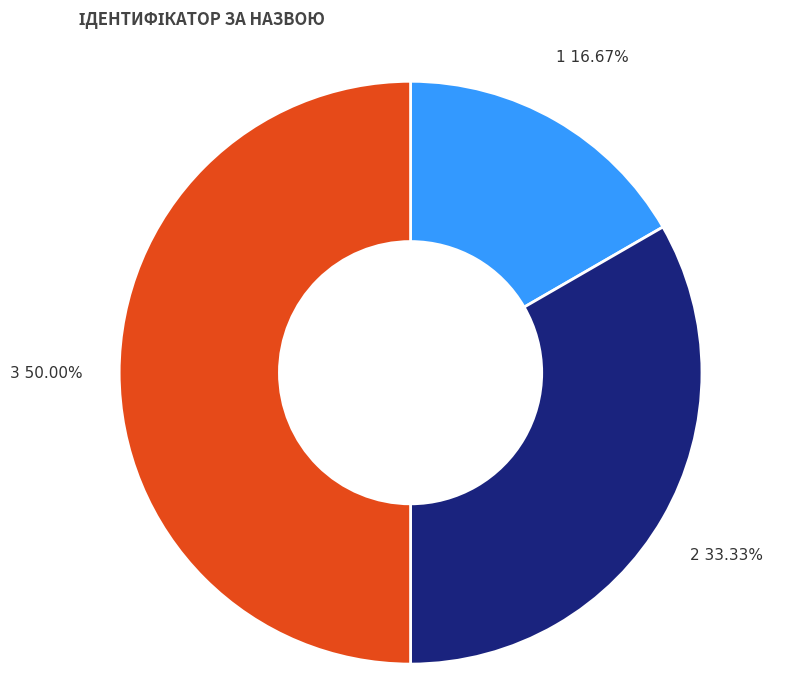

Is there a majority slice in this chart?

No